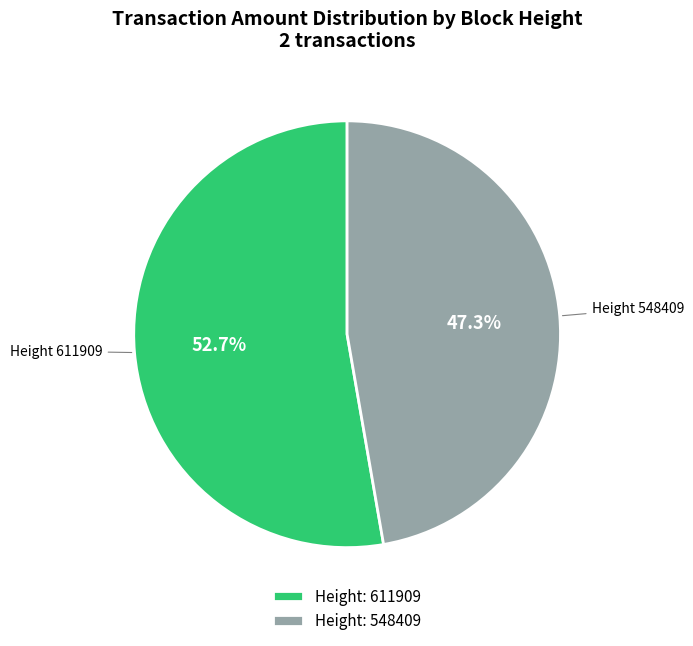

Is Height: 548409 the majority of the pie?

No